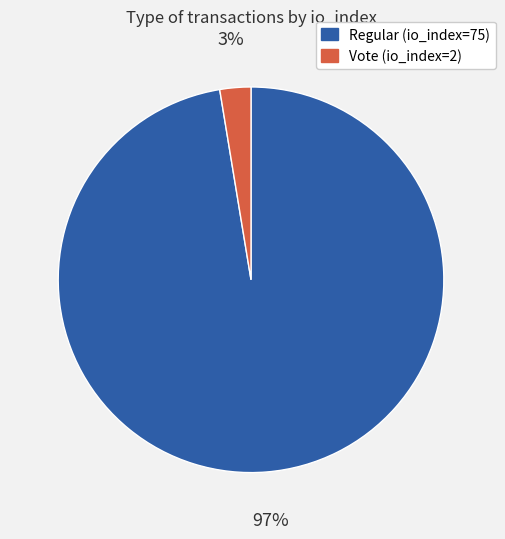

Is it true that Regular (io_index=75) is 97% of the pie?

True